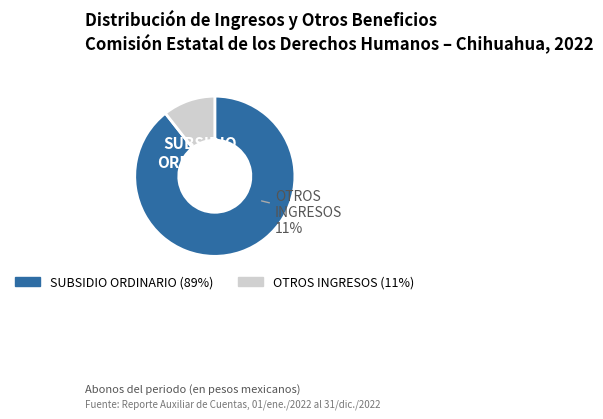

To the nearest percent, what is the combined percentage of OTROS INGRESOS Y BENEFICIOS and SUBSIDIOS Y SUBVENCIONES?

100%